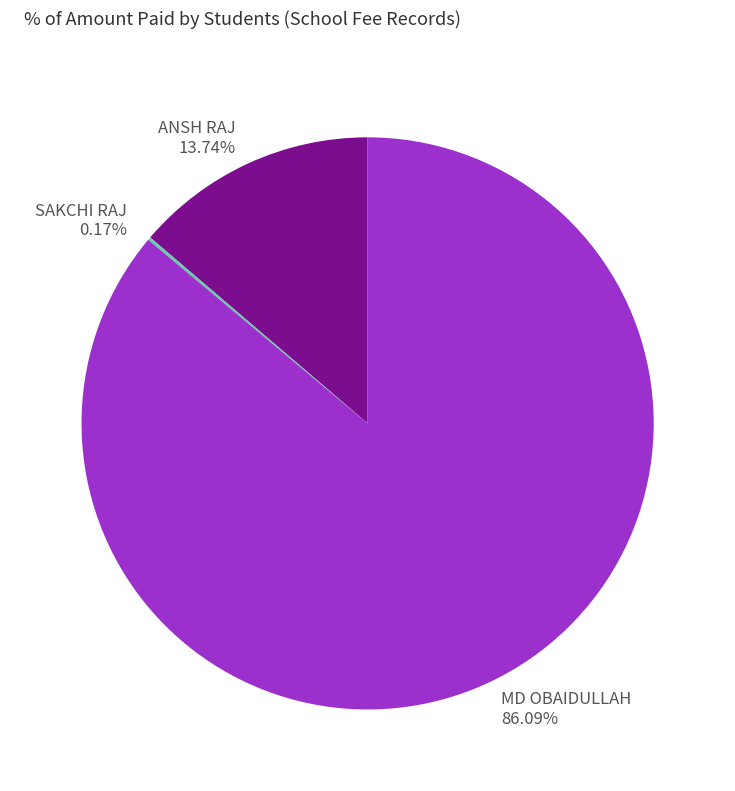

Which category accounts for the majority?

MD OBAIDULLAH